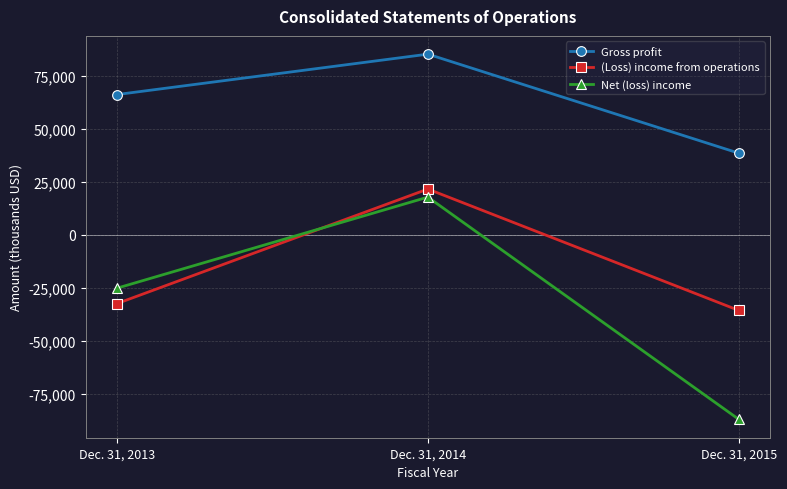

What is the highest value of the Net (loss) income series?

17824